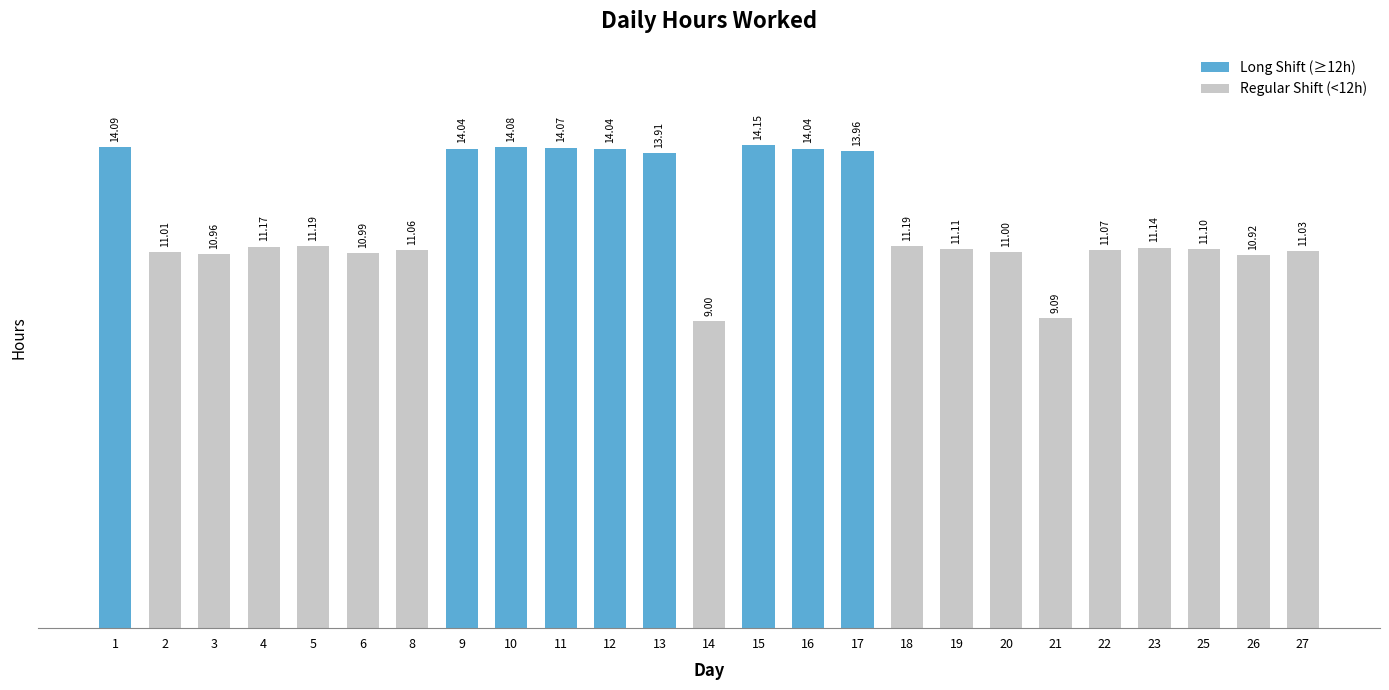

The value at 17 is 6.9. True or false?

False